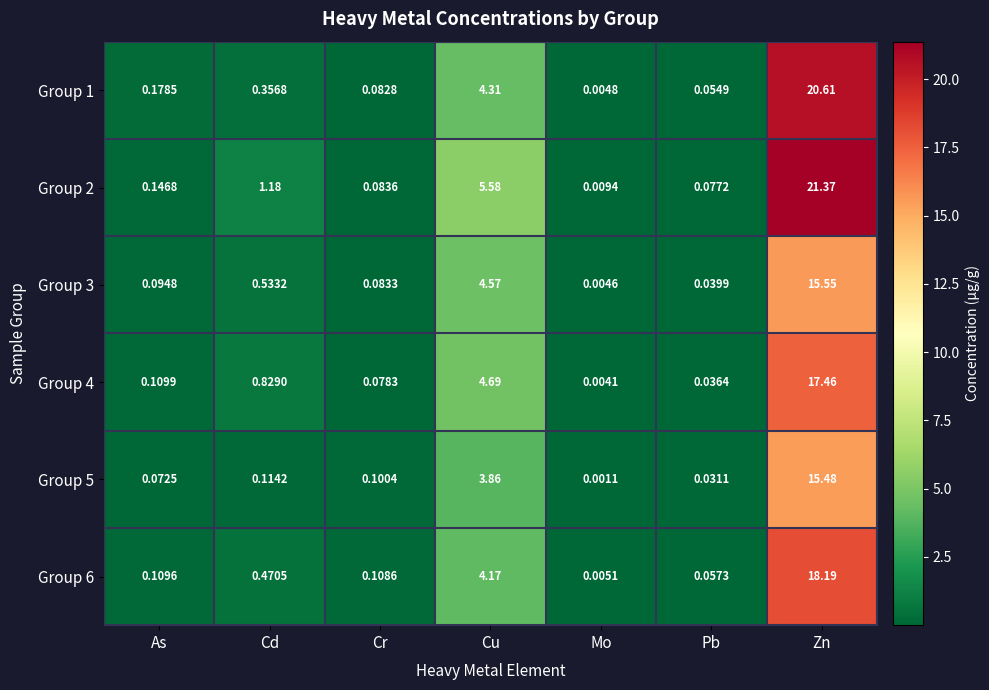

Between Cd and Pb, which series saw the biggest shift?

Group 2